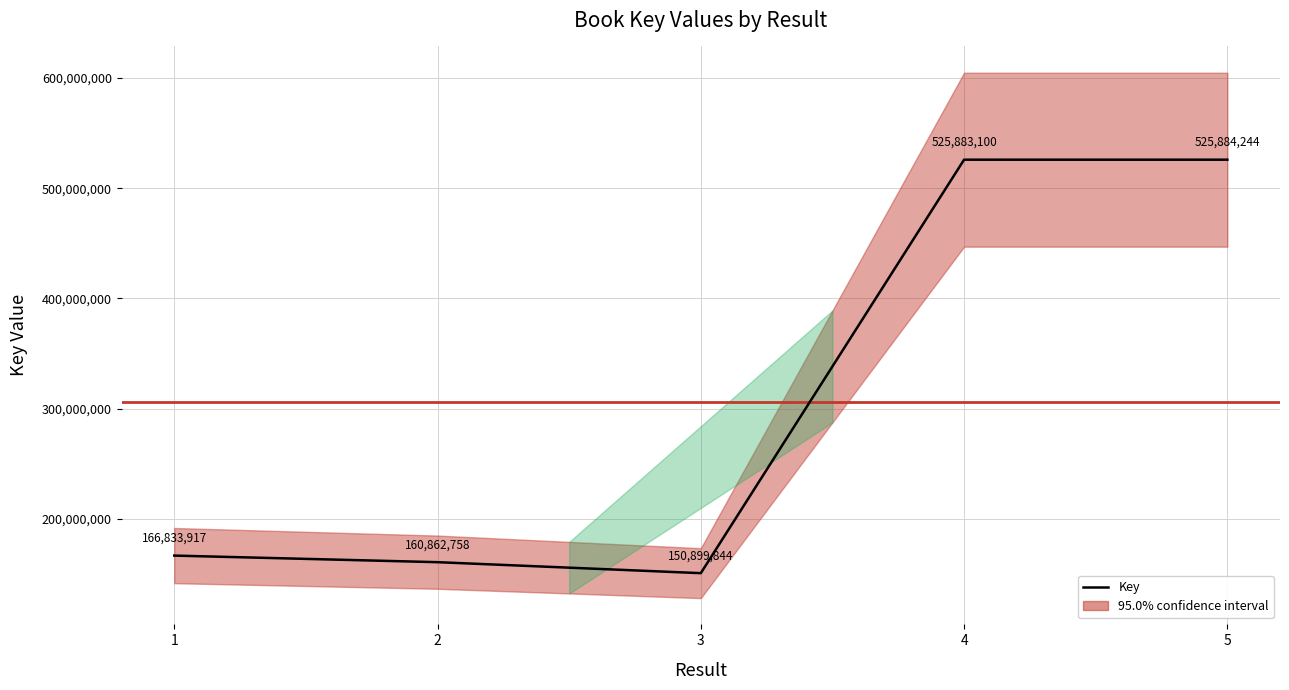

How many lines are shown in the chart?

1